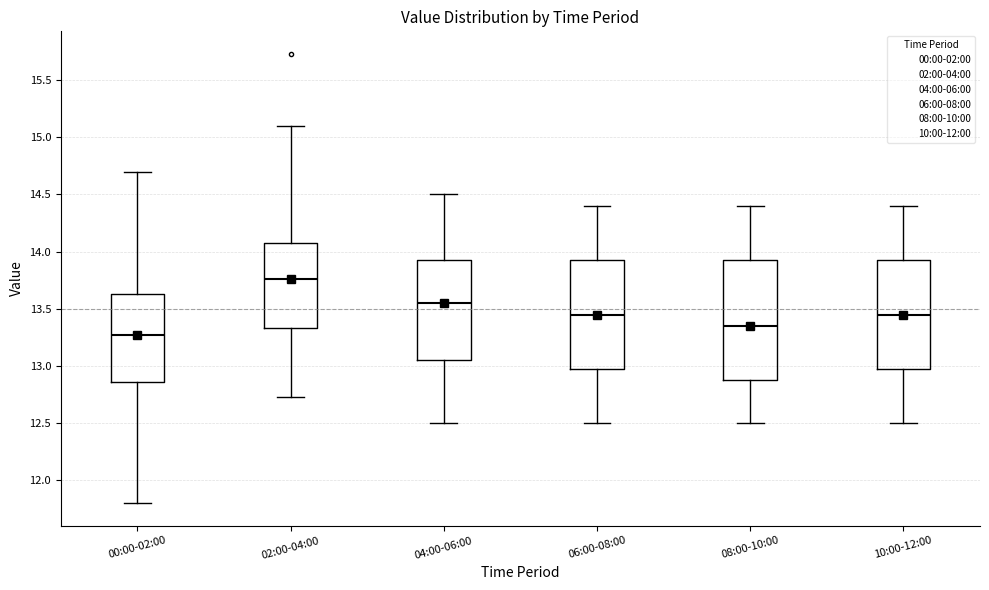

Comparing the boxes themselves (not the whiskers), which one is the tallest?

08:00-10:00